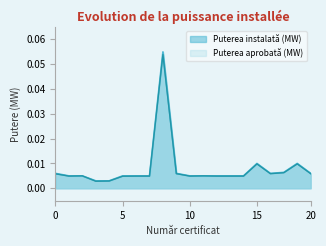

Does the chart have visible grid lines?

No